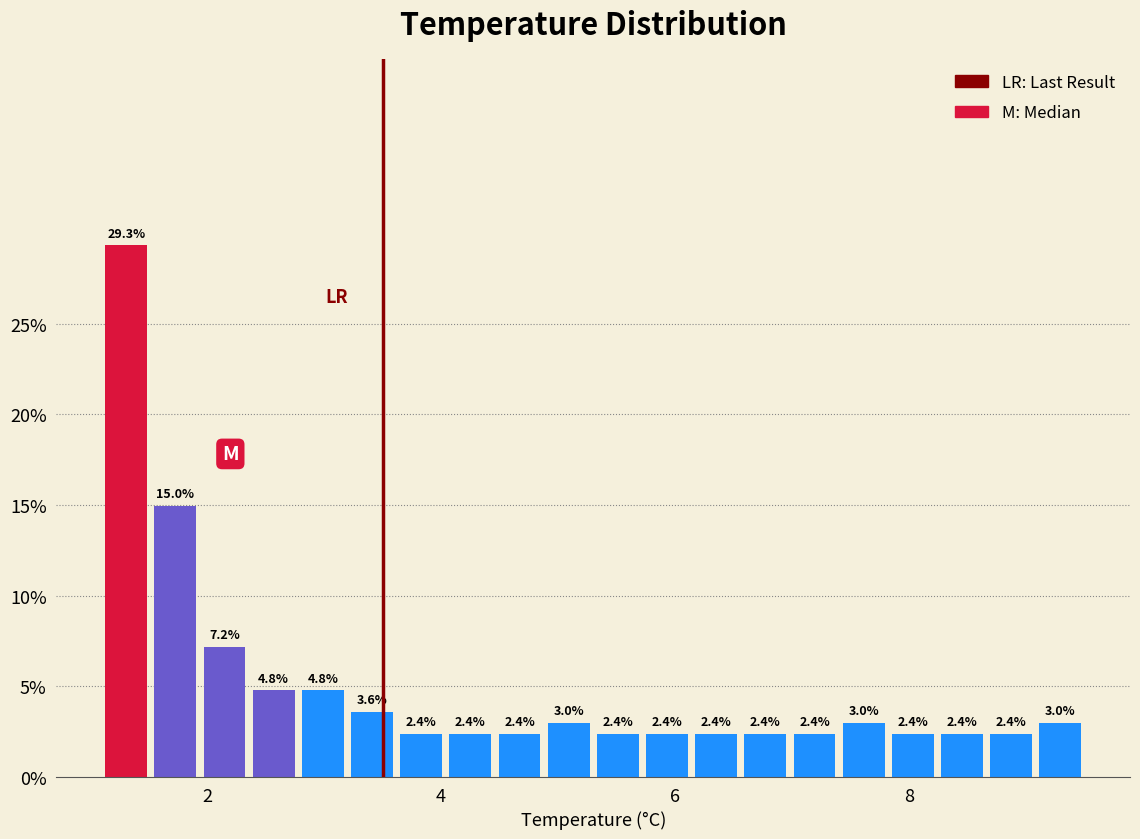

Read against the x-axis, roughly where is the centre of the tallest bar?

1.4